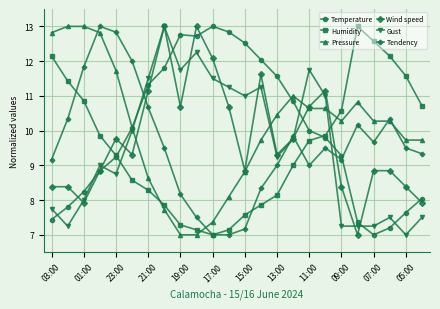

Count the number of data series in this chart.

6